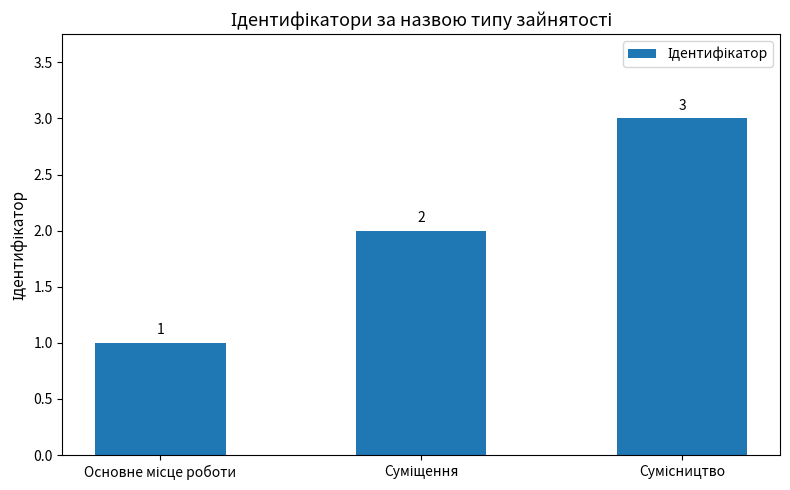

Does the chart contain any negative values?

No